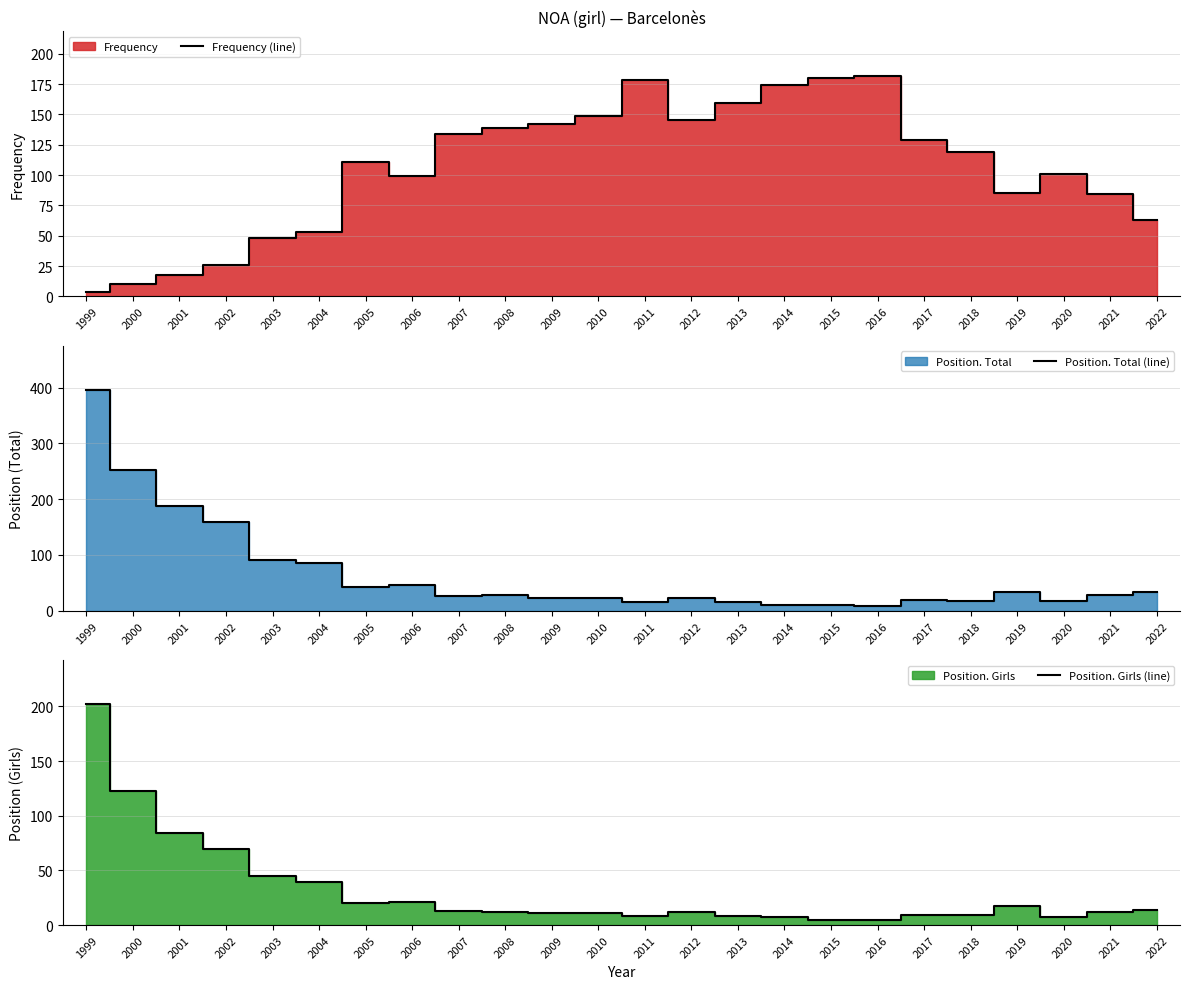

What is the average value of the Position. Girls (line) series?

32